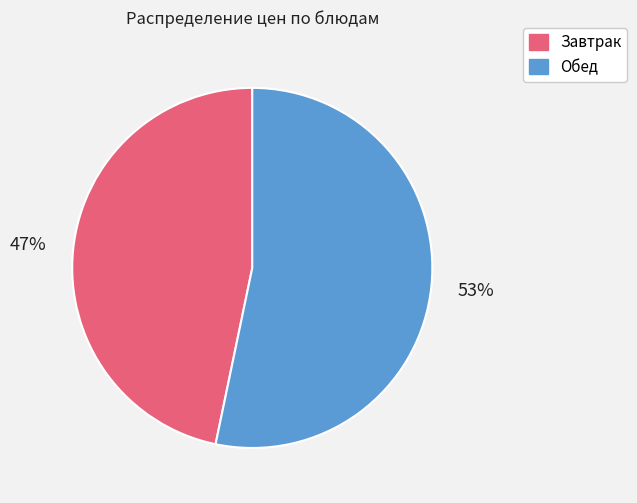

To the nearest percent, what is the average slice percentage?

50%